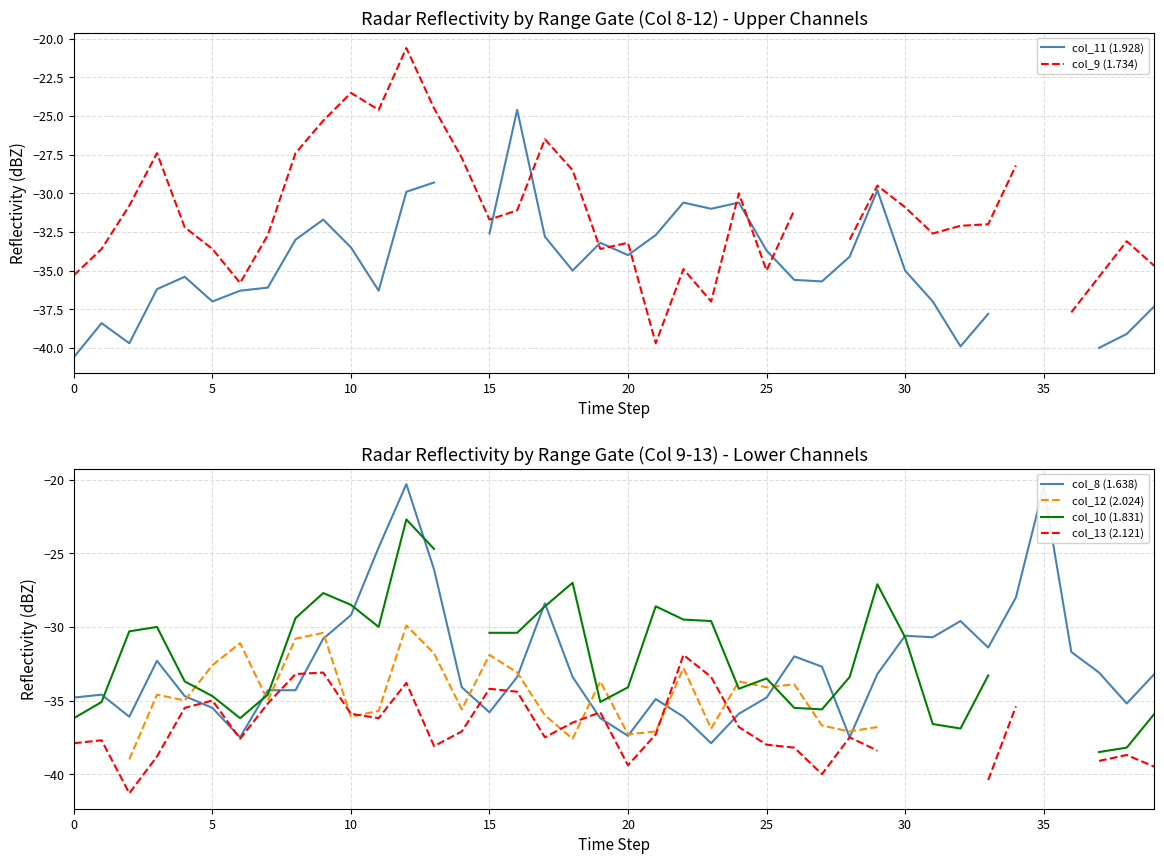

What is the label of the 31st point from the right?

9